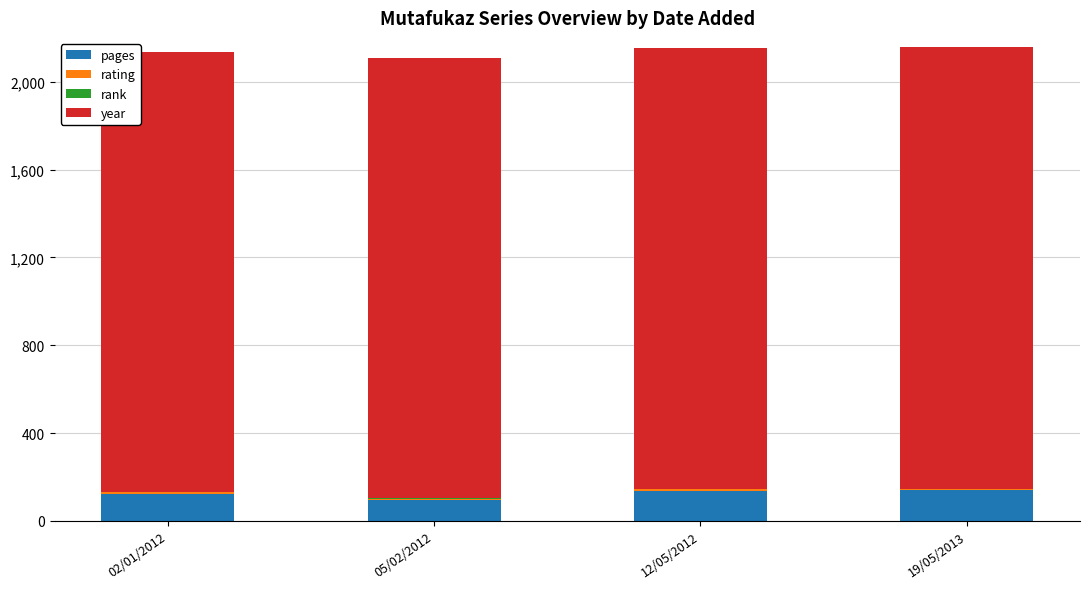

Are the bars horizontal?

No